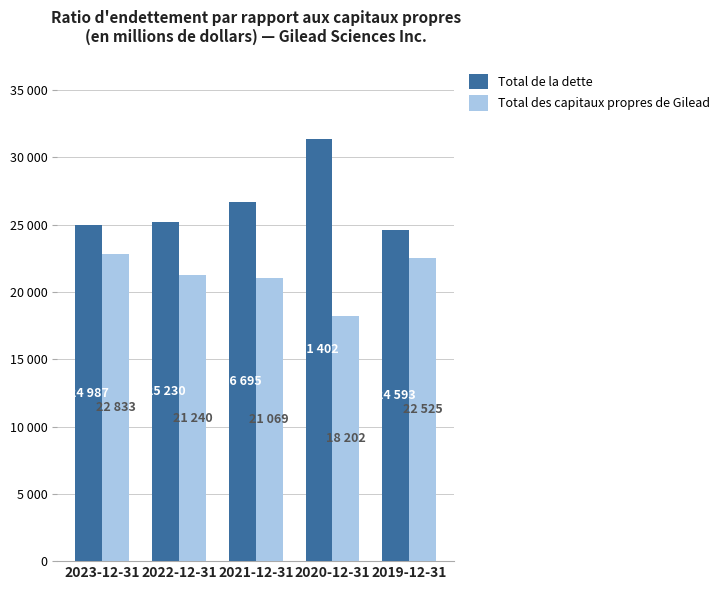

What are all the series names shown in the legend?

Total de la dette, Total des capitaux propres de Gilead